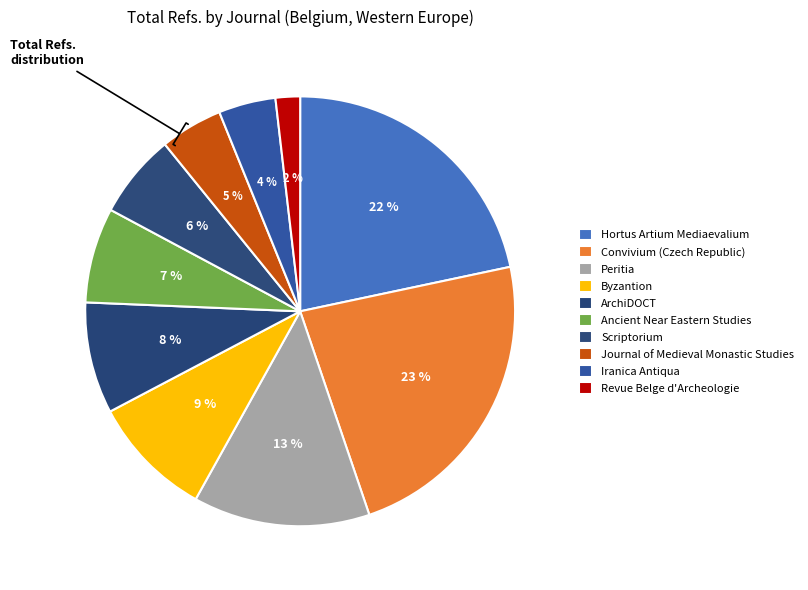

True or false: Hortus Artium Mediaevalium accounts for 37% of the total.

False